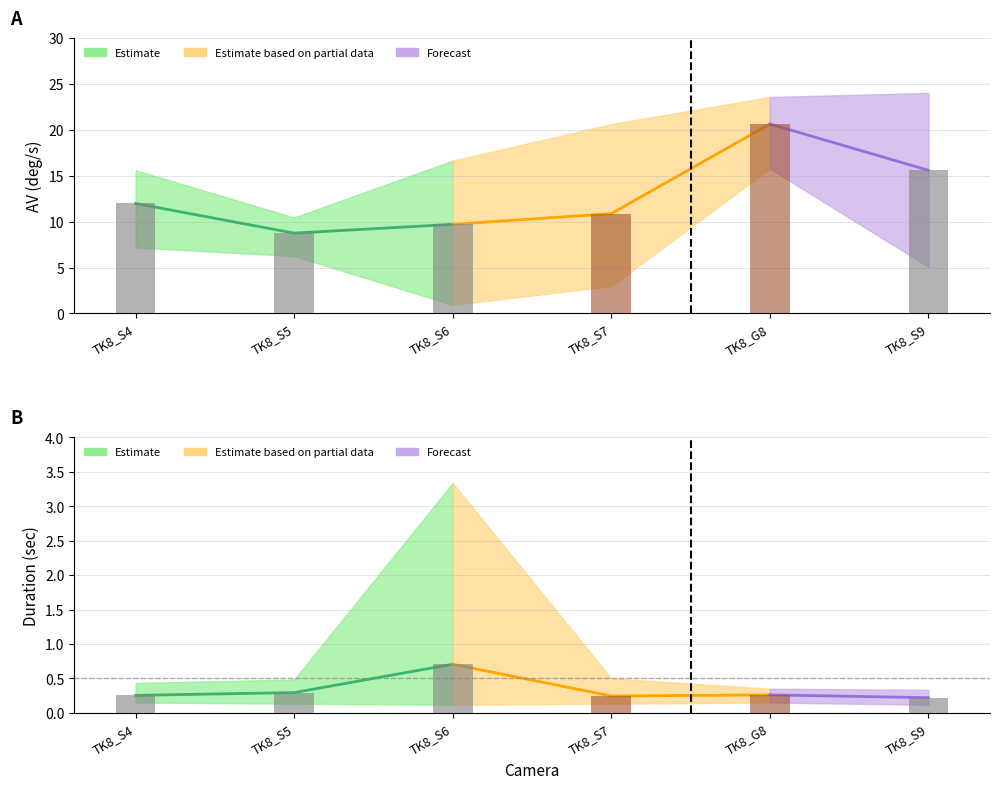

What is the difference between the maximum and minimum values in the AV(deg/s)_mean series?

11.9